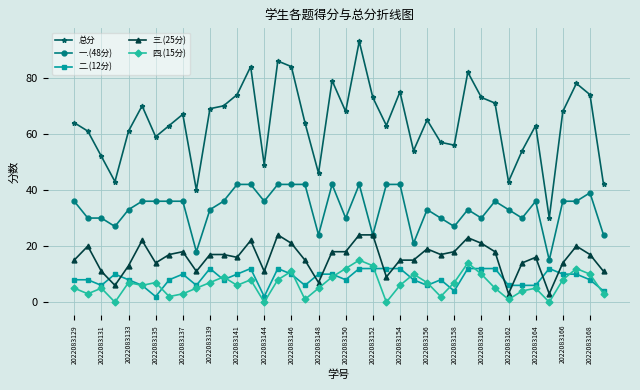

True or false: 二.(12分) and 一.(48分) intersect in this chart.

False